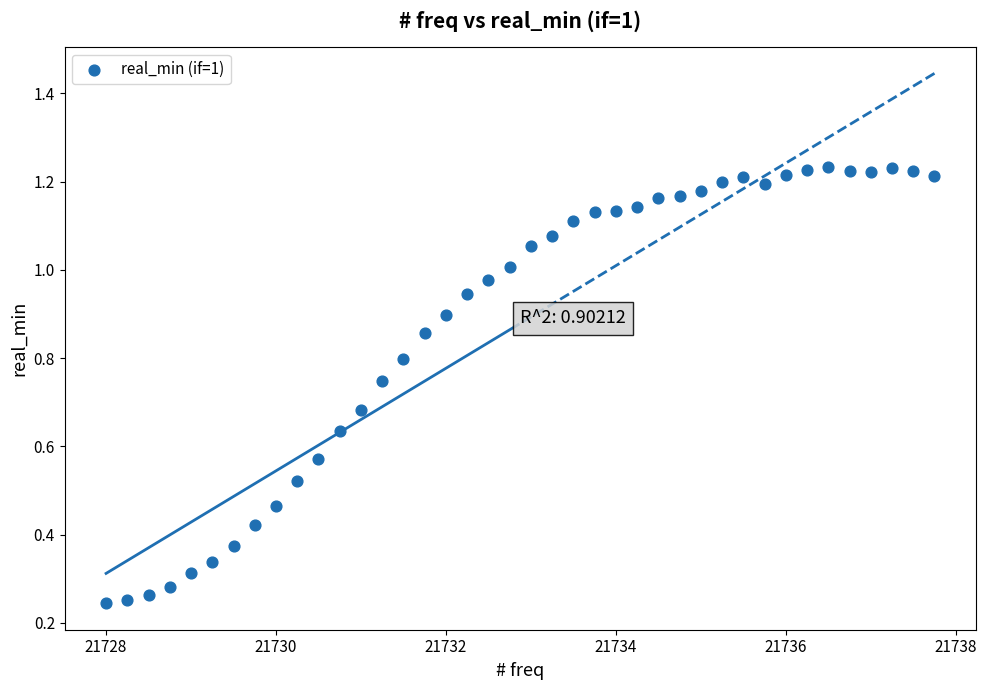

What is the range of X values (max minus min)?

9.8